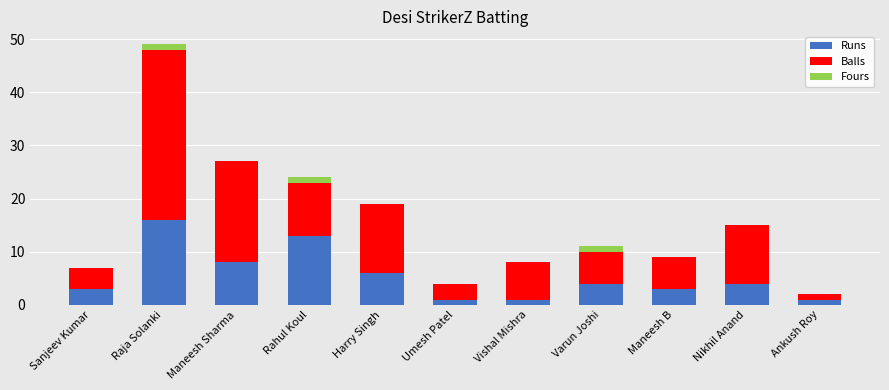

What is the sum of the Runs values at Sanjeev Kumar and Harry Singh?

9